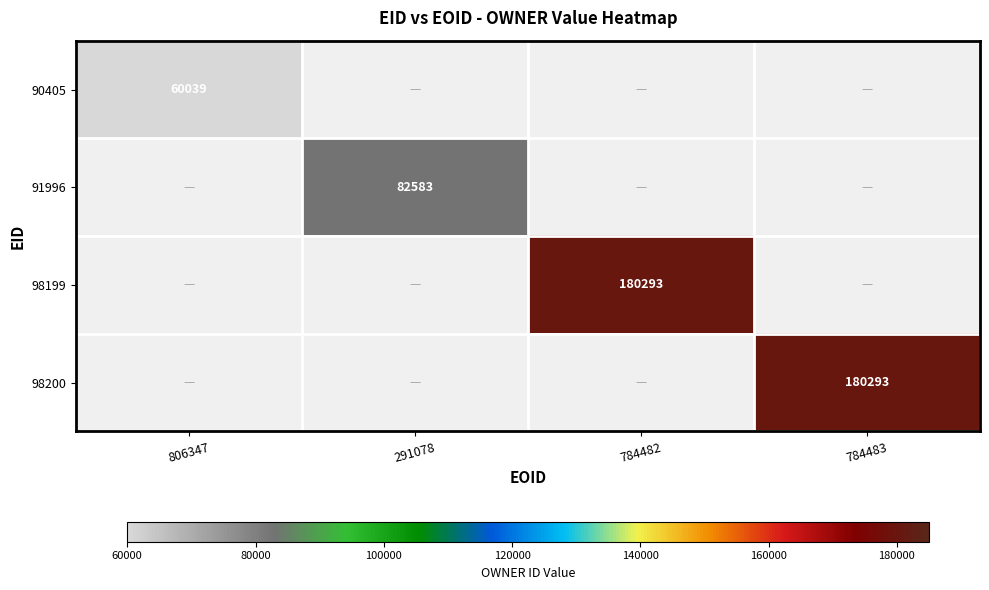

The 91996 series shows 82583 at 291078. True or false?

True